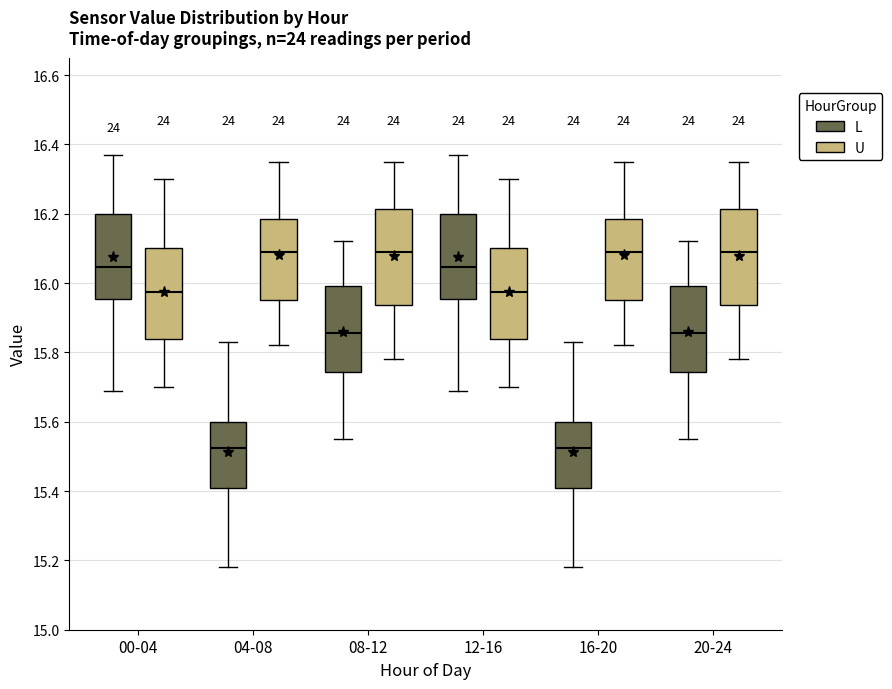

Reading left to right, transcribe this box plot: for each box, give where its median line is, the range the box spans, and where its two whiskers end, as read against the y-axis. The values are not printed on the chart, so give them approximately, as read against the axis.

00-04 (L): median 16.04, box 15.96 to 16.20, whiskers 15.70 to 16.38
00-04 (U): median 15.98, box 15.84 to 16.10, whiskers 15.70 to 16.30
04-08 (L): median 15.52, box 15.42 to 15.60, whiskers 15.18 to 15.84
04-08 (U): median 16.10, box 15.96 to 16.18, whiskers 15.82 to 16.36
08-12 (L): median 15.86, box 15.74 to 16.00, whiskers 15.56 to 16.12
08-12 (U): median 16.10, box 15.94 to 16.22, whiskers 15.78 to 16.36
12-16 (L): median 16.04, box 15.96 to 16.20, whiskers 15.70 to 16.38
12-16 (U): median 15.98, box 15.84 to 16.10, whiskers 15.70 to 16.30
16-20 (L): median 15.52, box 15.42 to 15.60, whiskers 15.18 to 15.84
16-20 (U): median 16.10, box 15.96 to 16.18, whiskers 15.82 to 16.36
20-24 (L): median 15.86, box 15.74 to 16.00, whiskers 15.56 to 16.12
20-24 (U): median 16.10, box 15.94 to 16.22, whiskers 15.78 to 16.36